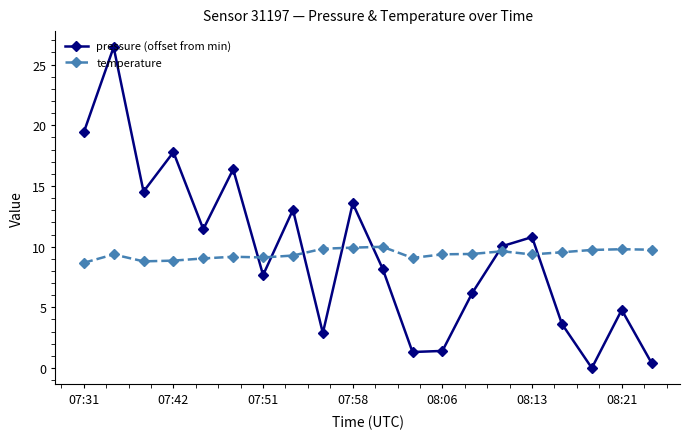

True or false: pressure (offset from min) has more than 1 interior local peaks.

True